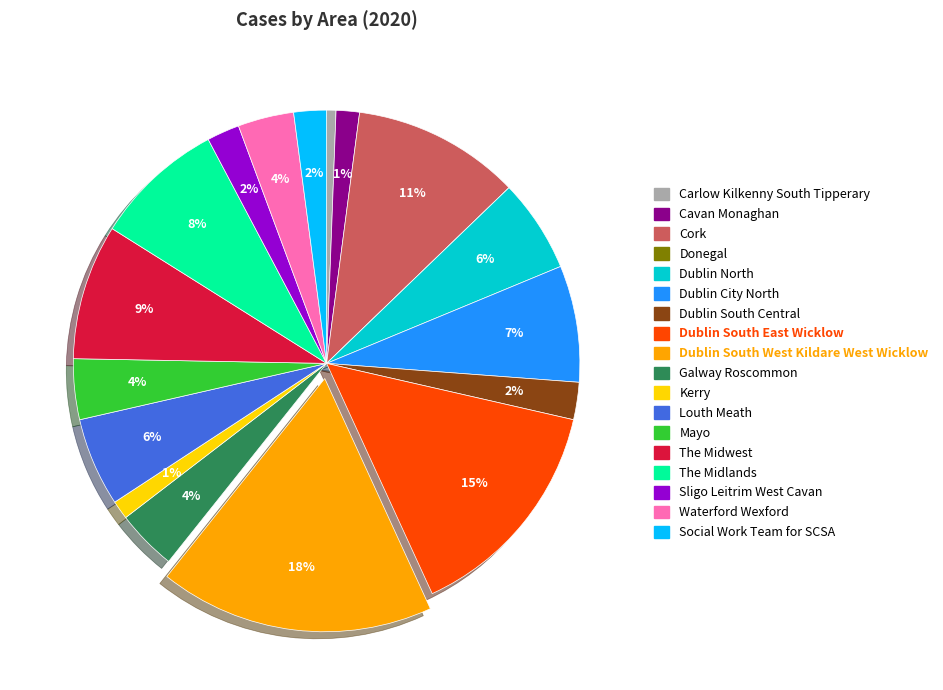

Do Carlow Kilkenny South Tipperary and Dublin South East Wicklow together represent more than half of the pie?

No